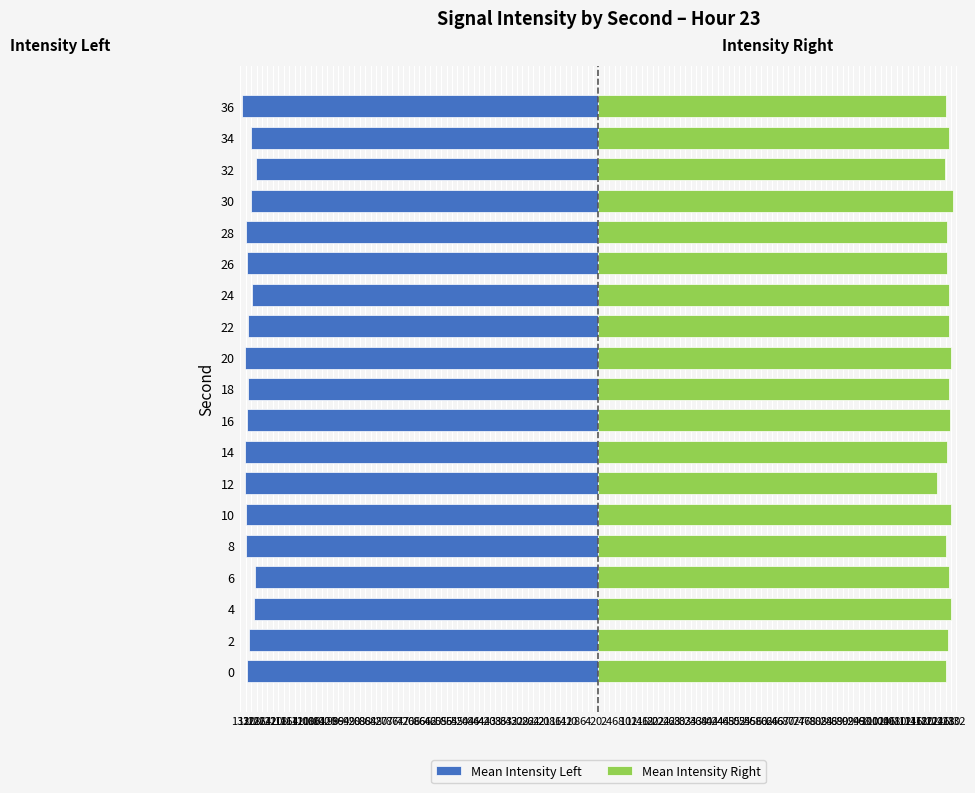

What is the difference between the highest and lowest values at 0?

257.4